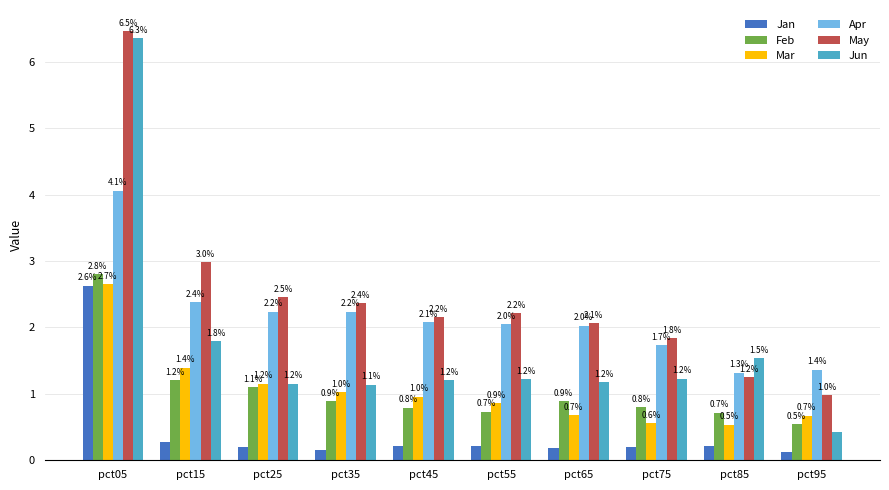

How many bars are there in each group?

6